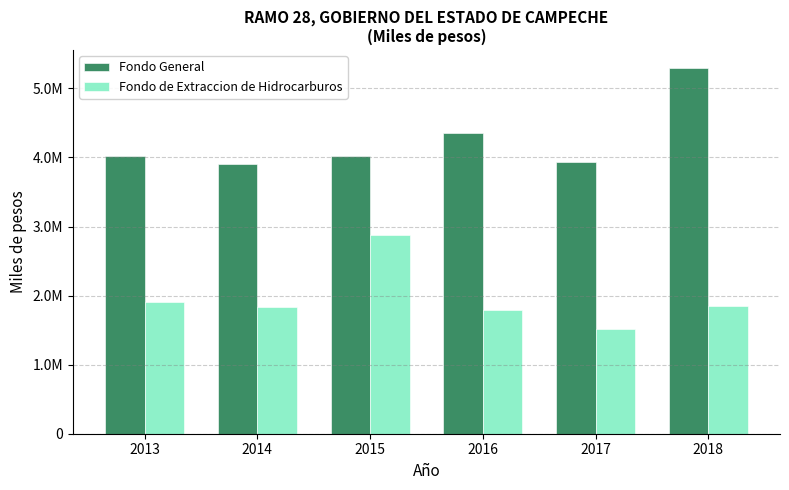

Are the bars grouped side by side (vs. stacked)?

Yes